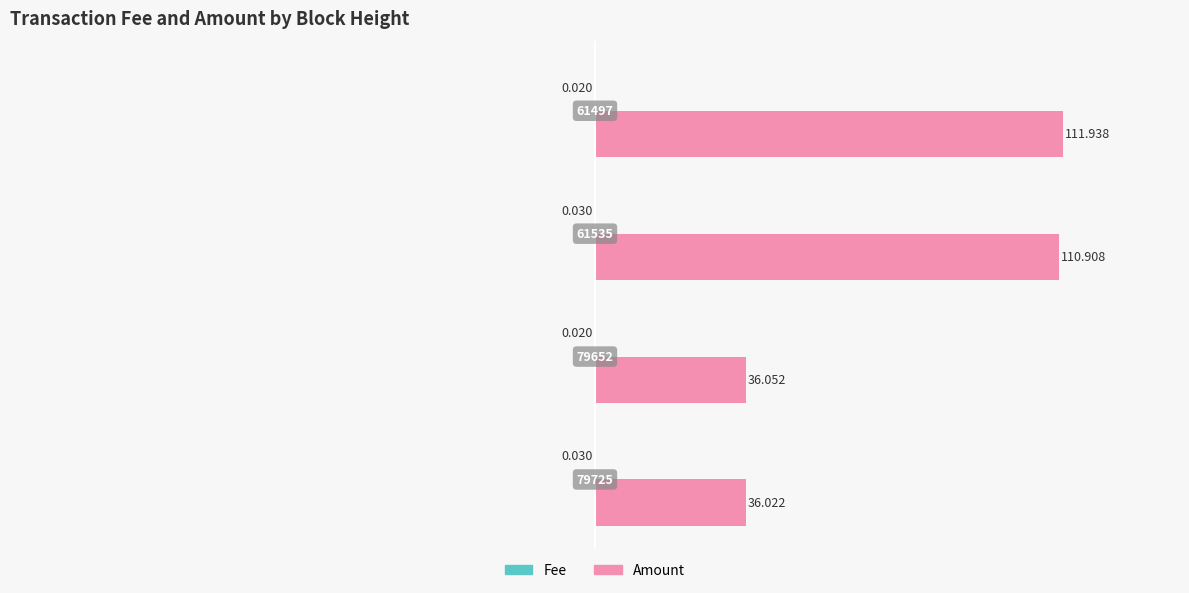

Which series has the largest total across all categories?

Amount